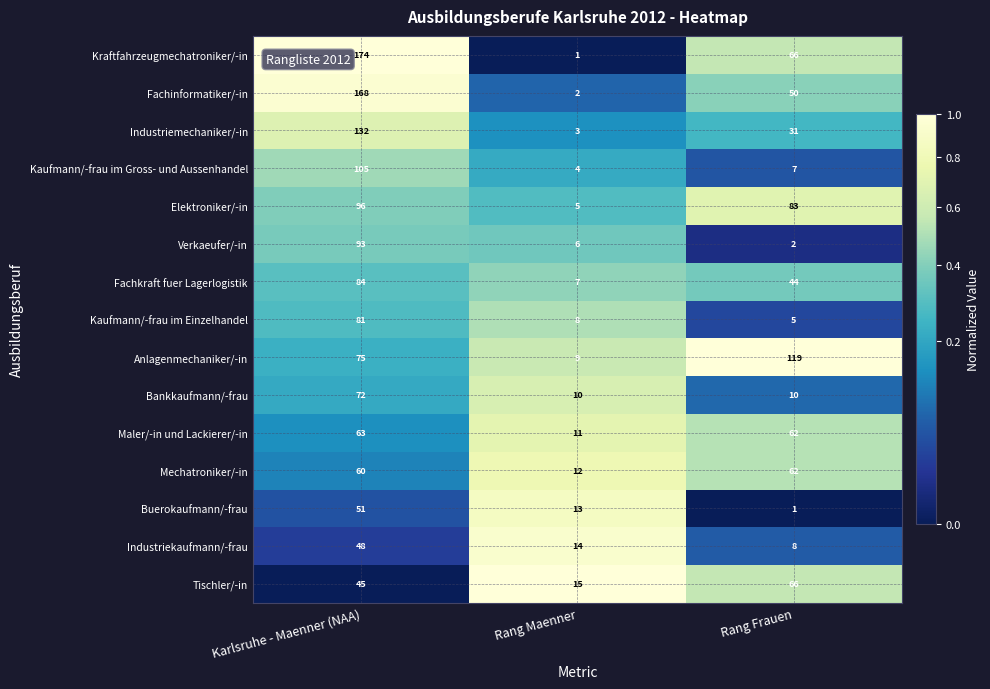

What is the sum of all Kraftfahrzeugmechatroniker/-in values?

241